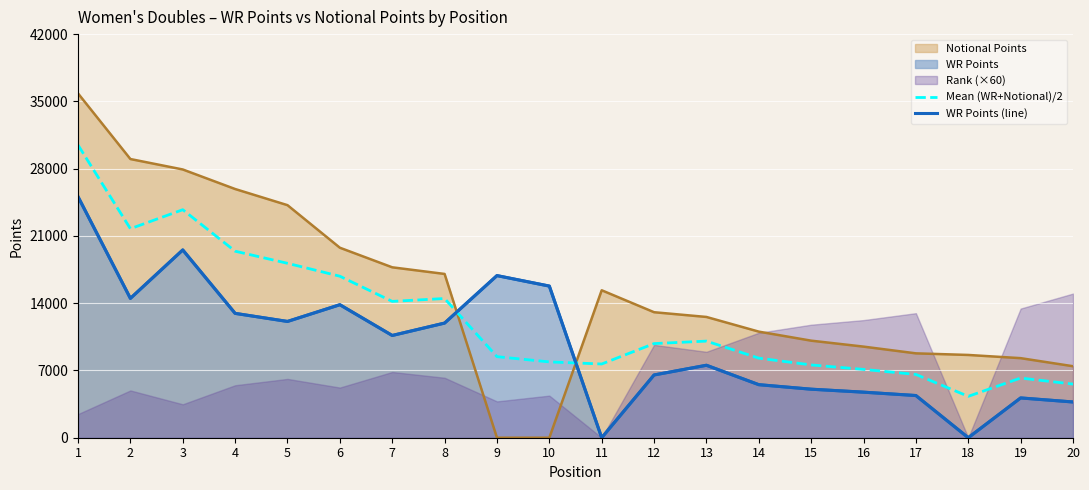

Reading right to left, what are all the values shown in this chart?

Mean (WR+Notional)/2: 20=5580.0	19=6210.0	18=4306.5	17=6585.0	16=7110.0	15=7575.0	14=8280.0	13=10053.5	12=9795.0	11=7672.0	10=7890.0	9=8435.0	8=14486.5	7=14186.5	6=16805.5	5=18150.0	4=19410.0	3=23727.0	2=21750.0	1=30454.5
WR Points (line): 20=3720.0	19=4140.0	18=0.0	17=4390.0	16=4740.0	15=5050.0	14=5520.0	13=7540.0	12=6530.0	11=0.0	10=15780.0	9=16870.0	8=11930.0	7=10640.0	6=13840.0	5=12100.0	4=12940.0	3=19540.0	2=14500.0	1=25080.0